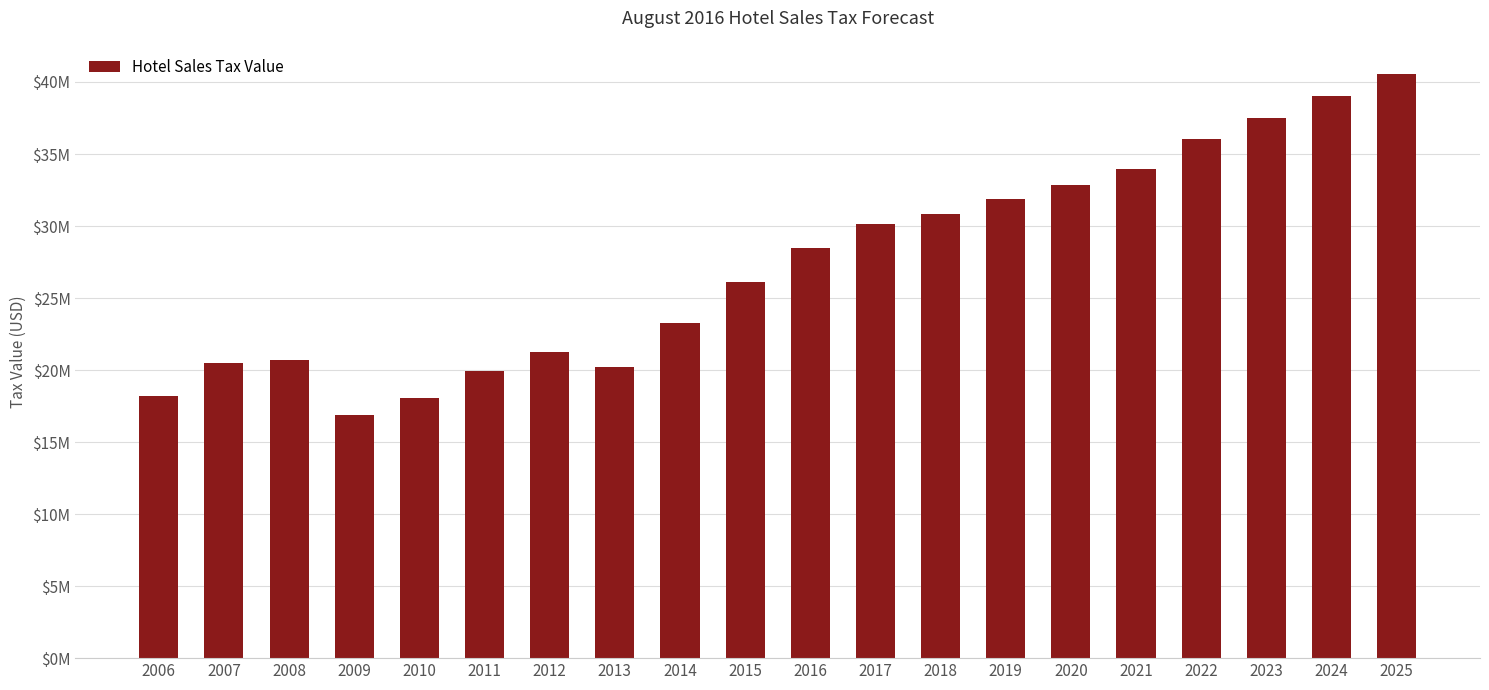

Rank the categories by value from lowest to highest.

2009, 2010, 2006, 2011, 2013, 2007, 2008, 2012, 2014, 2015, 2016, 2017, 2018, 2019, 2020, 2021, 2022, 2023, 2024, 2025